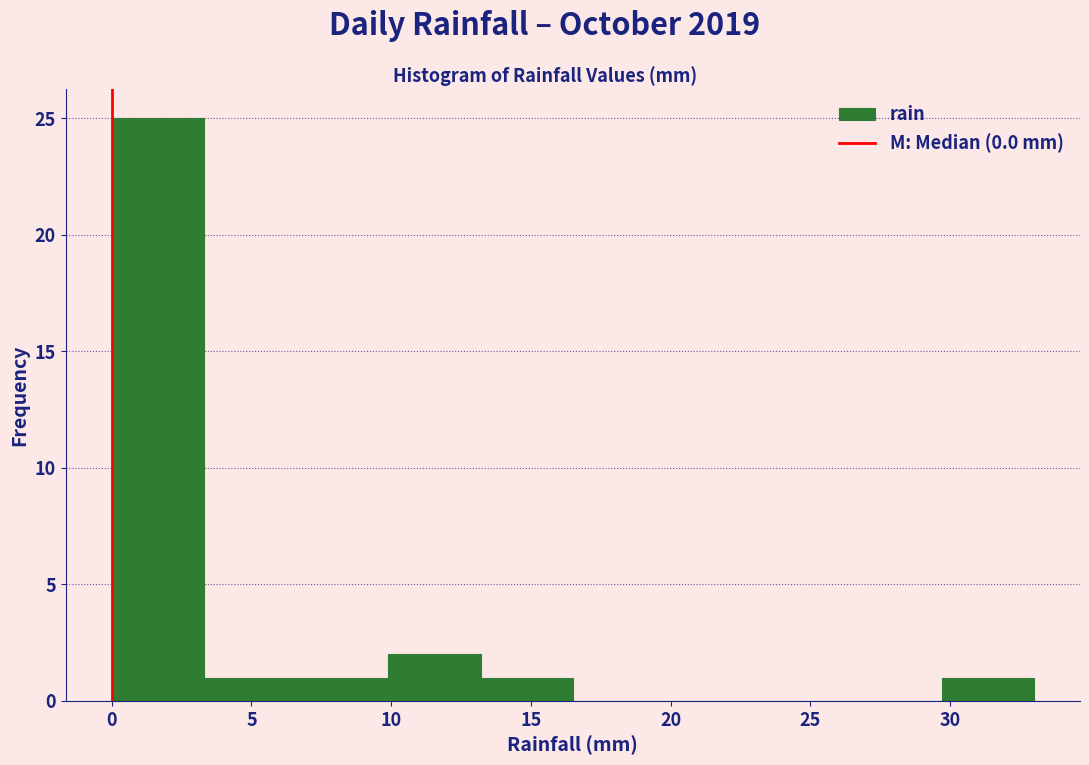

What is the height of the bar covering 6.6 to 9.9 on the x-axis? Neither the bar edges nor the heights are printed on the chart, so give them approximately, as read against the axes.

1